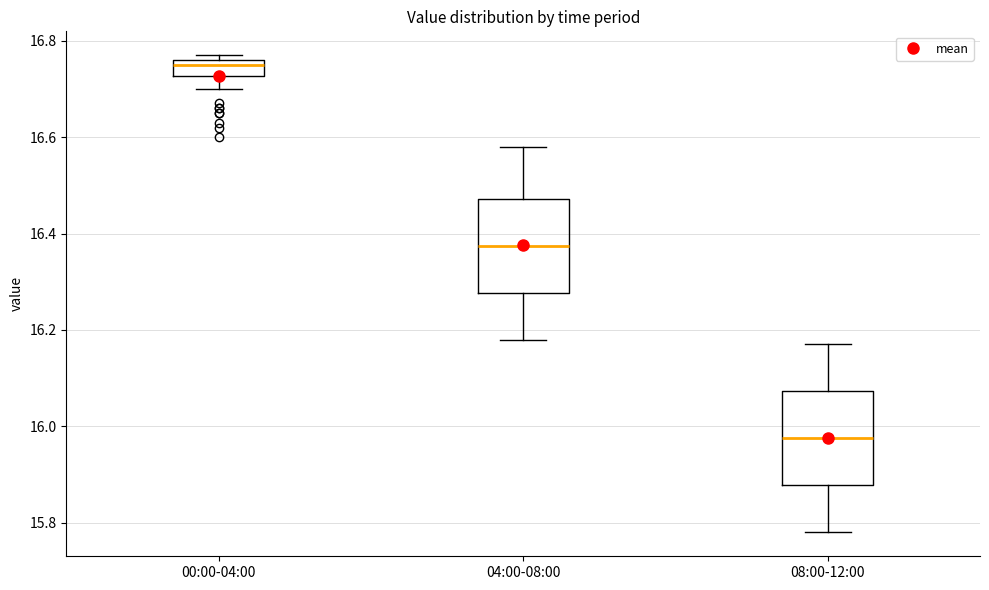

Where is the lower edge of the box for 00:00-04:00 on the y-axis? The values are not printed on the chart, so give them approximately, as read against the axis.

16.72